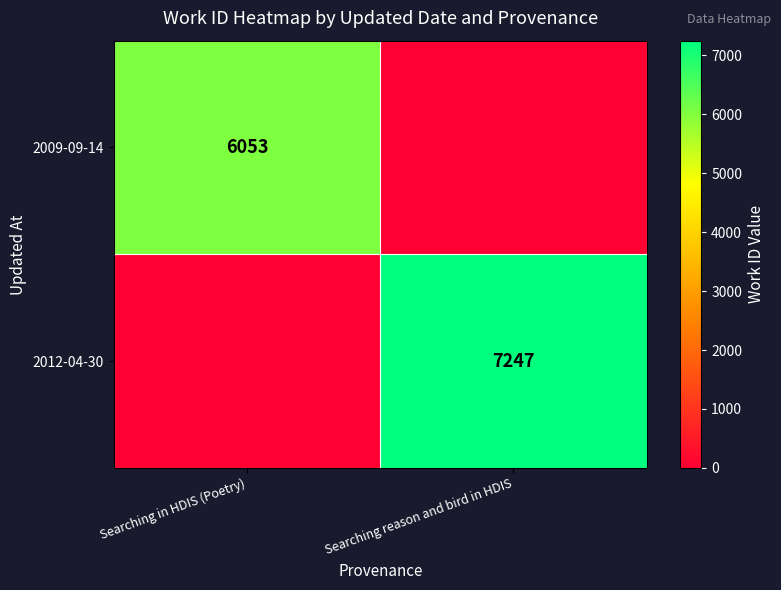

What is the greatest value displayed?

7247